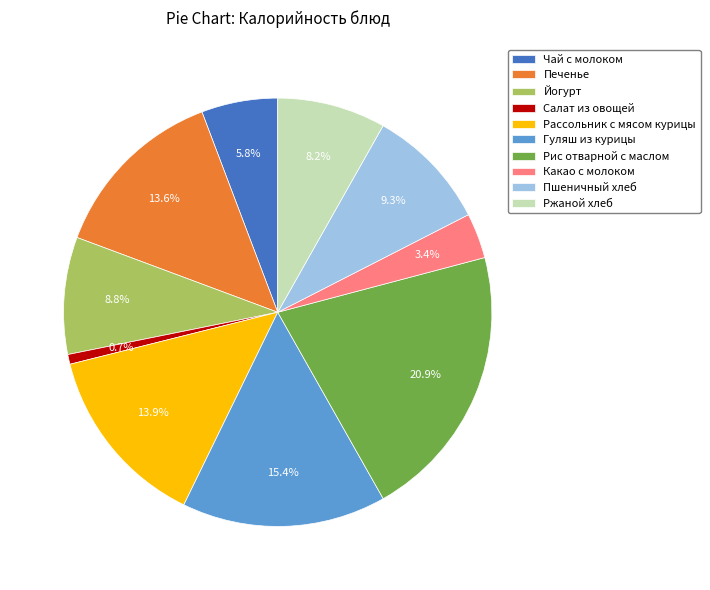

To the nearest percent, what portion does Какао с молоком represent?

3%